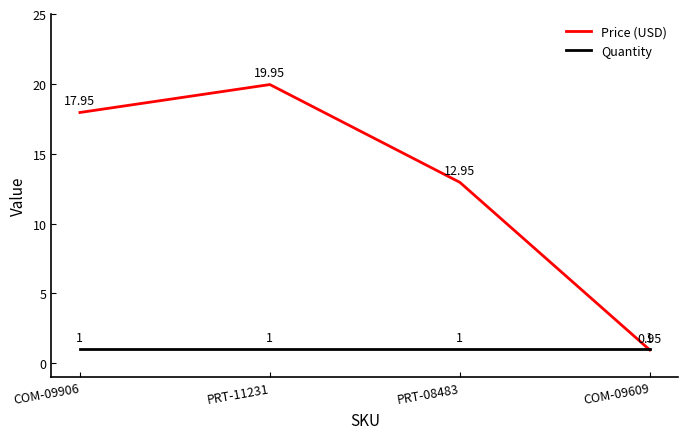

The Price (USD) series shows 17.9 at COM-09906. True or false?

True